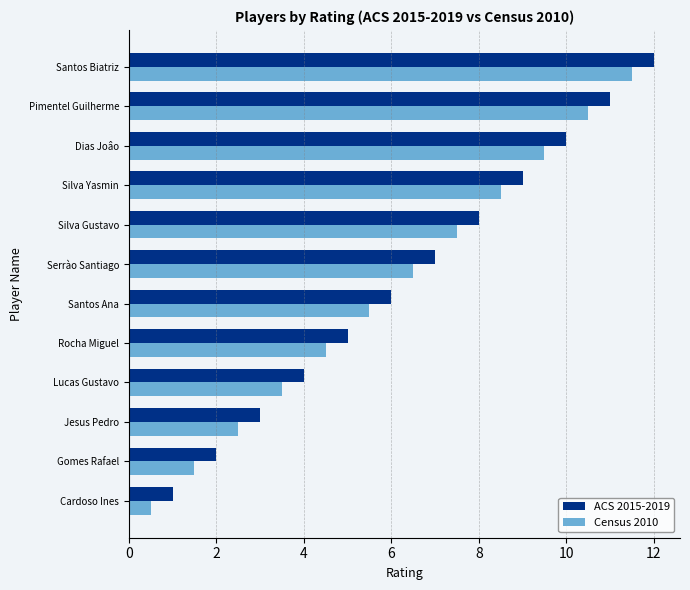

What is the sum of all Census 2010 values?

72.0